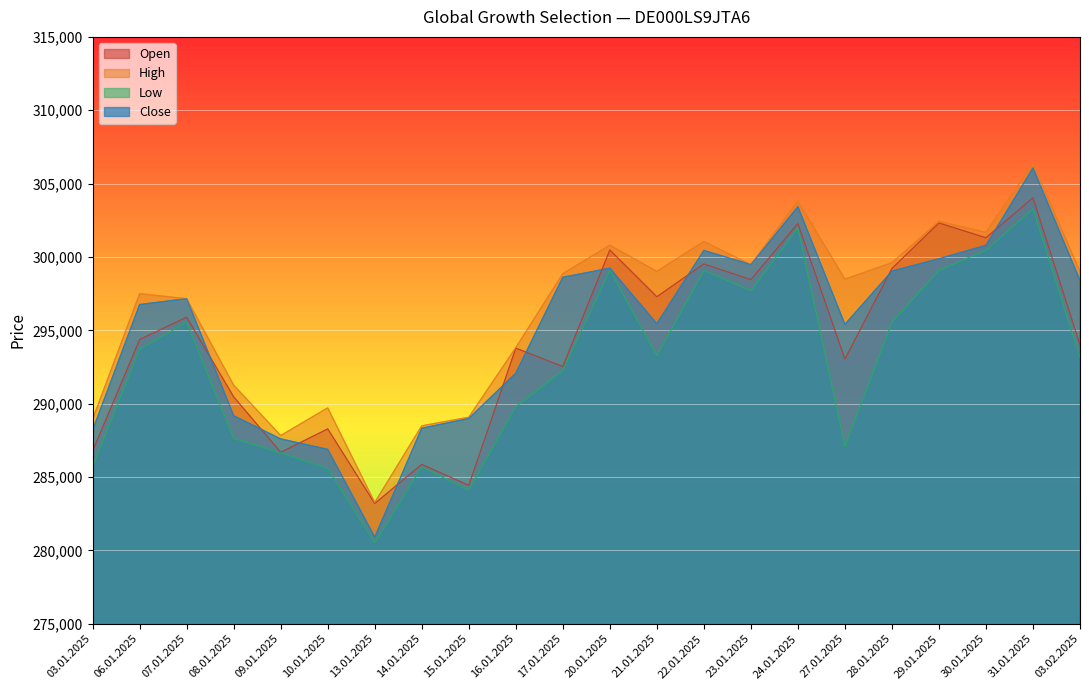

Reading left to right, what are all the values shown in this chart?

Open: 286779	294377	295895	290464	286690	288283	283199	285866	284436	293789	292535	300477	297290	299526	298454	302276	293043	299217	302318	301310	304037	294007
High: 288952	297500	297157	291263	287832	289714	283269	288493	289081	293822	298861	300806	299020	301053	299482	303813	298494	299611	302431	301679	306366	299017
Low: 285719	293721	295553	287629	286653	285581	280516	285684	284098	289801	292261	299103	293278	299082	297705	301978	287082	295564	299099	300460	303288	293146
Close: 288196	296758	297157	289177	287600	286887	280904	288331	288990	292078	298615	299236	295456	300445	299482	303422	295404	299033	299882	300793	306061	298397